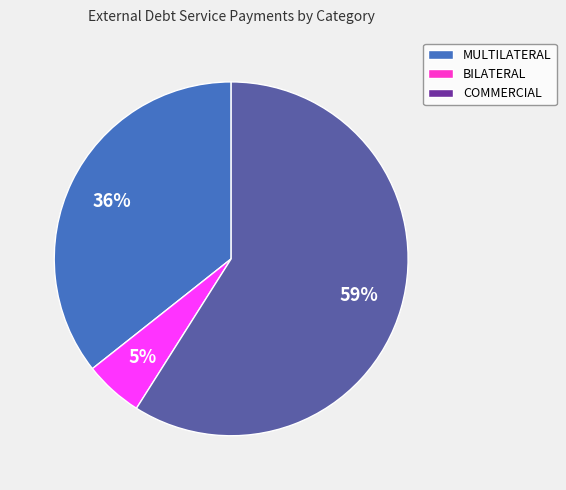

To the nearest percent, what is the difference between the largest and smallest slice percentages?

54%